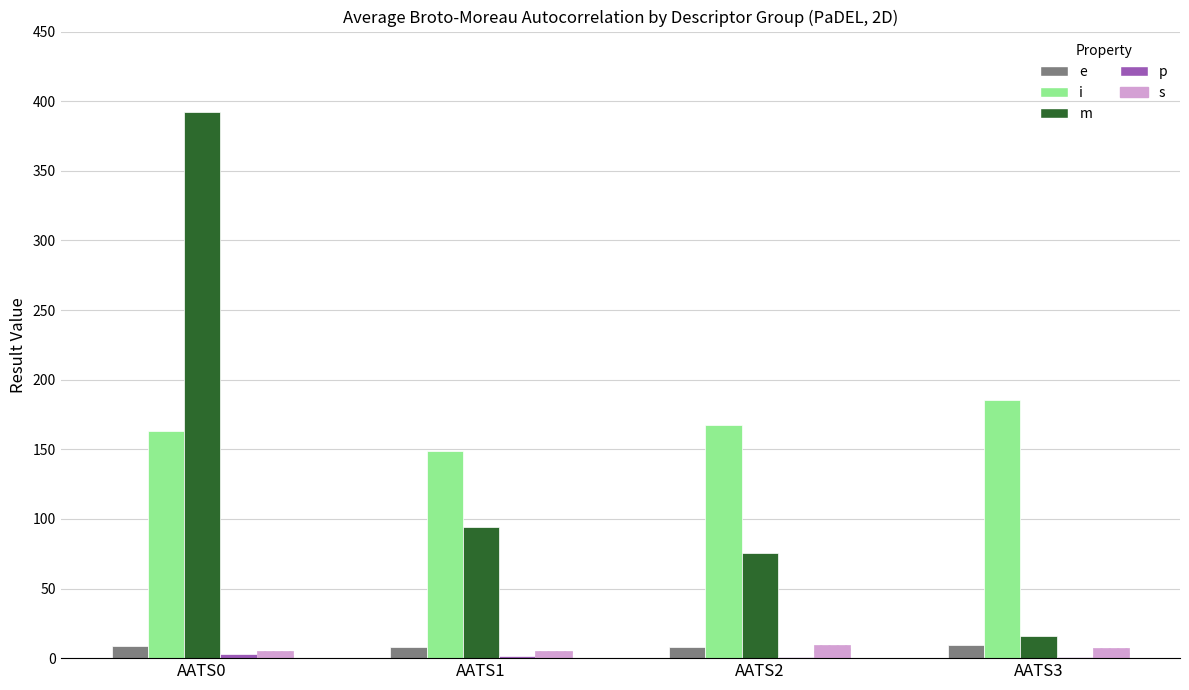

What is the sum of the i values at AATS2 and AATS1?

316.2